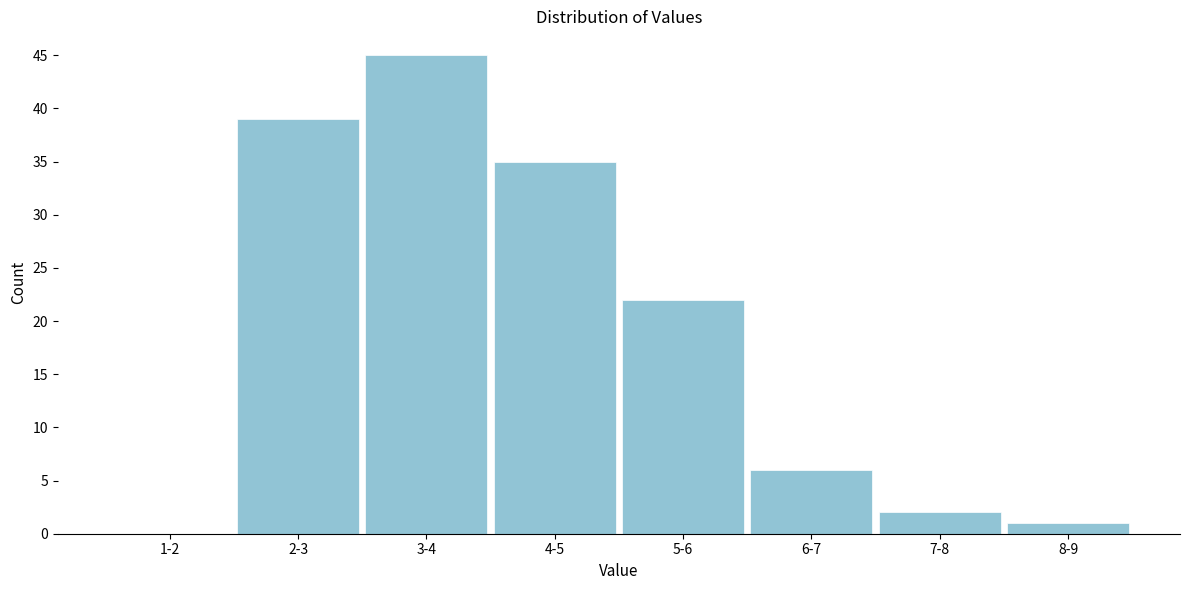

Reading left to right, extract all data points from this chart.

1-2=0	2-3=39	3-4=45	4-5=35	5-6=22	6-7=6	7-8=2	8-9=1